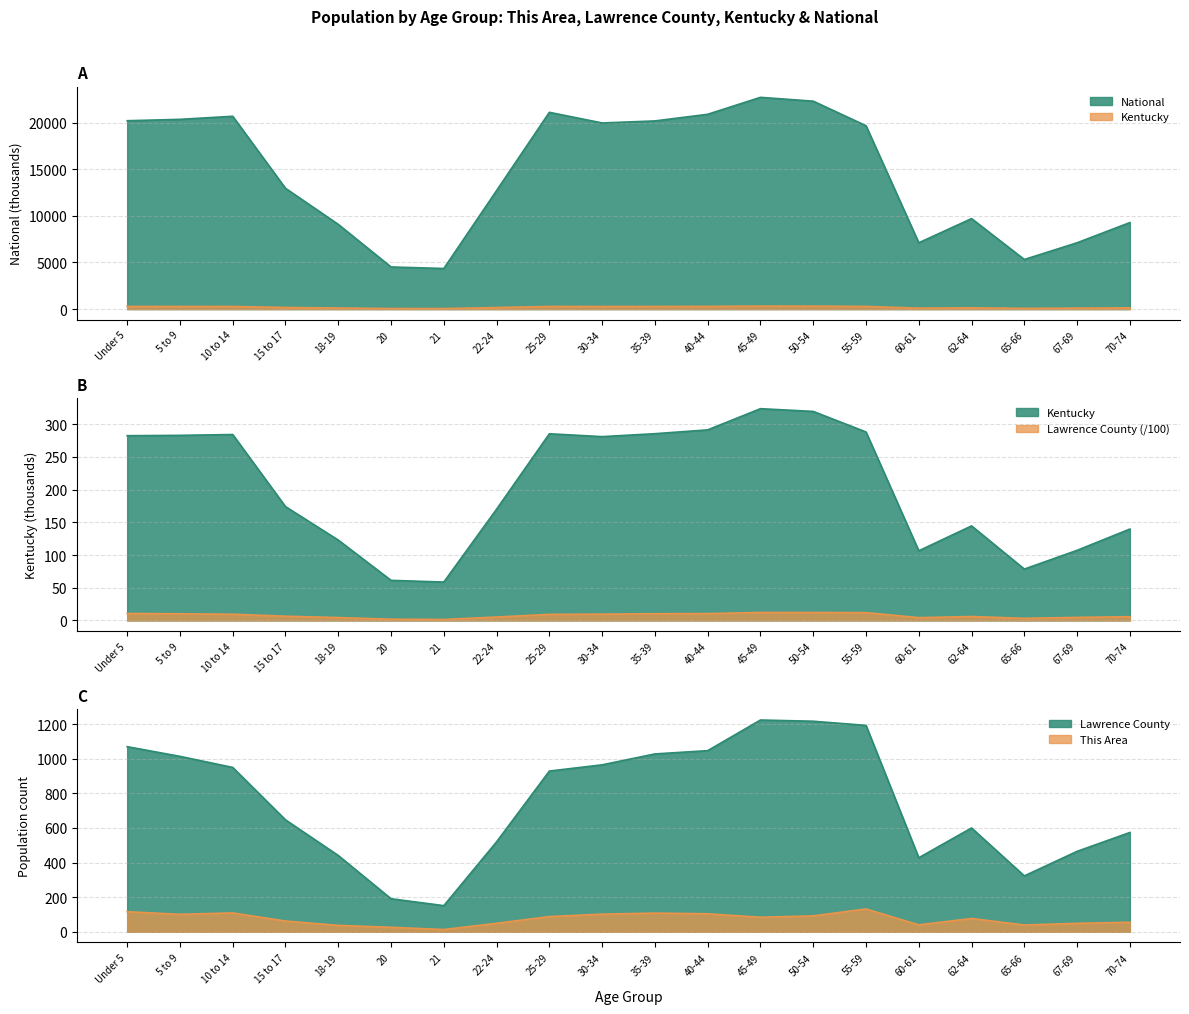

Reading right to left, list all the values displayed in this chart.

This Area: 70-74=55.0	67-69=49.0	65-66=39.0	62-64=77.0	60-61=40.0	55-59=132.0	50-54=92.0	45-49=84.0	40-44=104.0	35-39=108.0	30-34=102.0	25-29=88.0	22-24=49.0	21=13.0	20=26.0	18-19=37.0	15 to 17=62.0	10 to 14=109.0	5 to 9=101.0	Under 5=116.0
Lawrence County: 70-74=5.7	67-69=4.7	65-66=3.2	62-64=6.0	60-61=4.3	55-59=11.9	50-54=12.2	45-49=12.2	40-44=10.5	35-39=10.3	30-34=9.7	25-29=9.3	22-24=5.2	21=1.5	20=1.9	18-19=4.4	15 to 17=6.5	10 to 14=9.5	5 to 9=10.1	Under 5=10.7
Kentucky: 70-74=139.7	67-69=107.2	65-66=78.5	62-64=144.5	60-61=106.5	55-59=288.0	50-54=319.5	45-49=323.6	40-44=291.3	35-39=285.4	30-34=280.9	25-29=285.3	22-24=170.0	21=58.7	20=61.3	18-19=122.8	15 to 17=174.0	10 to 14=284.2	5 to 9=282.9	Under 5=282.4
National: 70-74=9278.2	67-69=7115.4	65-66=5319.9	62-64=9704.2	60-61=7113.7	55-59=19664.8	50-54=22298.1	45-49=22708.6	40-44=20891.0	35-39=20179.6	30-34=19962.1	25-29=21101.8	22-24=12712.6	21=4354.3	20=4519.1	18-19=9086.1	15 to 17=12954.3	10 to 14=20677.2	5 to 9=20348.7	Under 5=20201.4